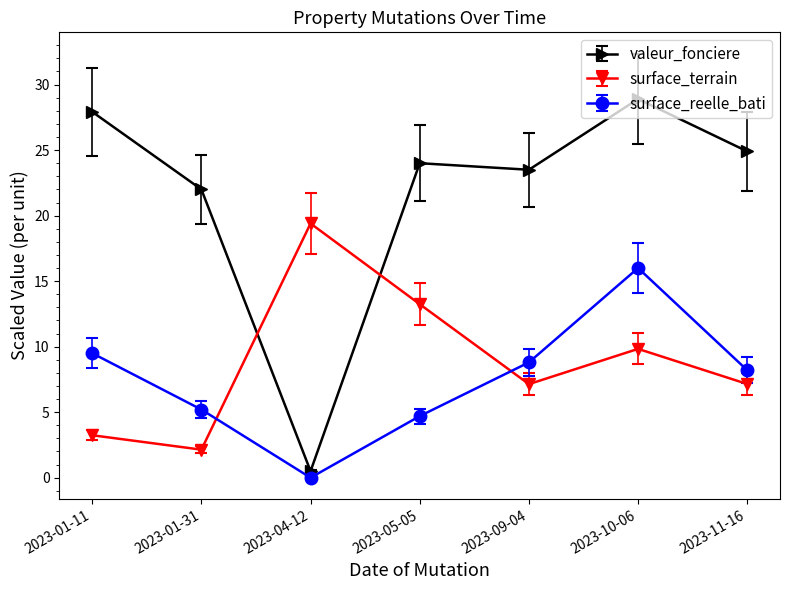

True or false: surface_reelle_bati has a value of 4.7 at 2023-05-05.

True